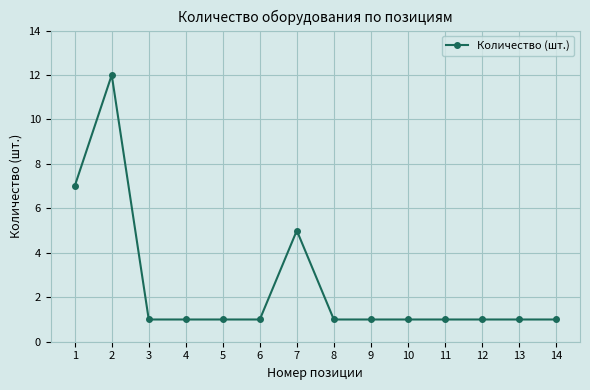

What is the difference between the second highest and second lowest values?

6